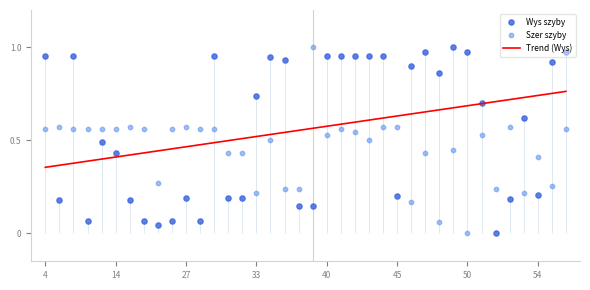

Which series has the largest total across all categories?

Wys szyby